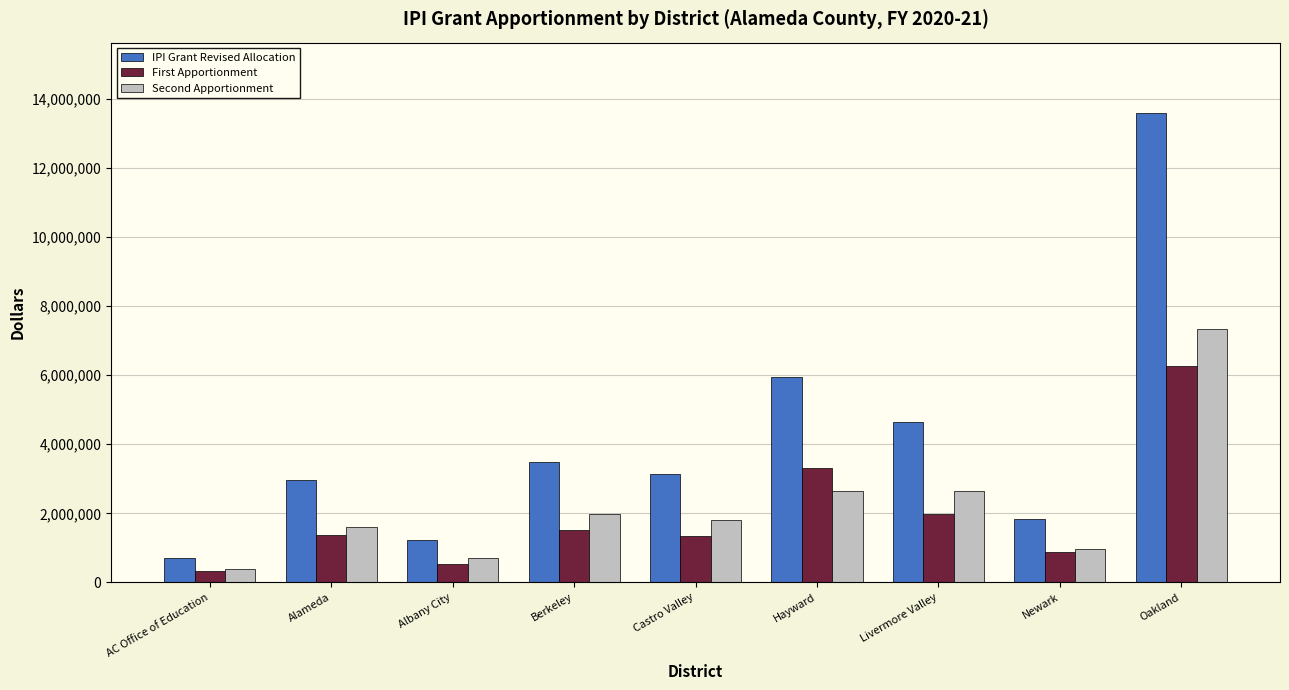

Is it true that First Apportionment equals 1582389 at Hayward?

False